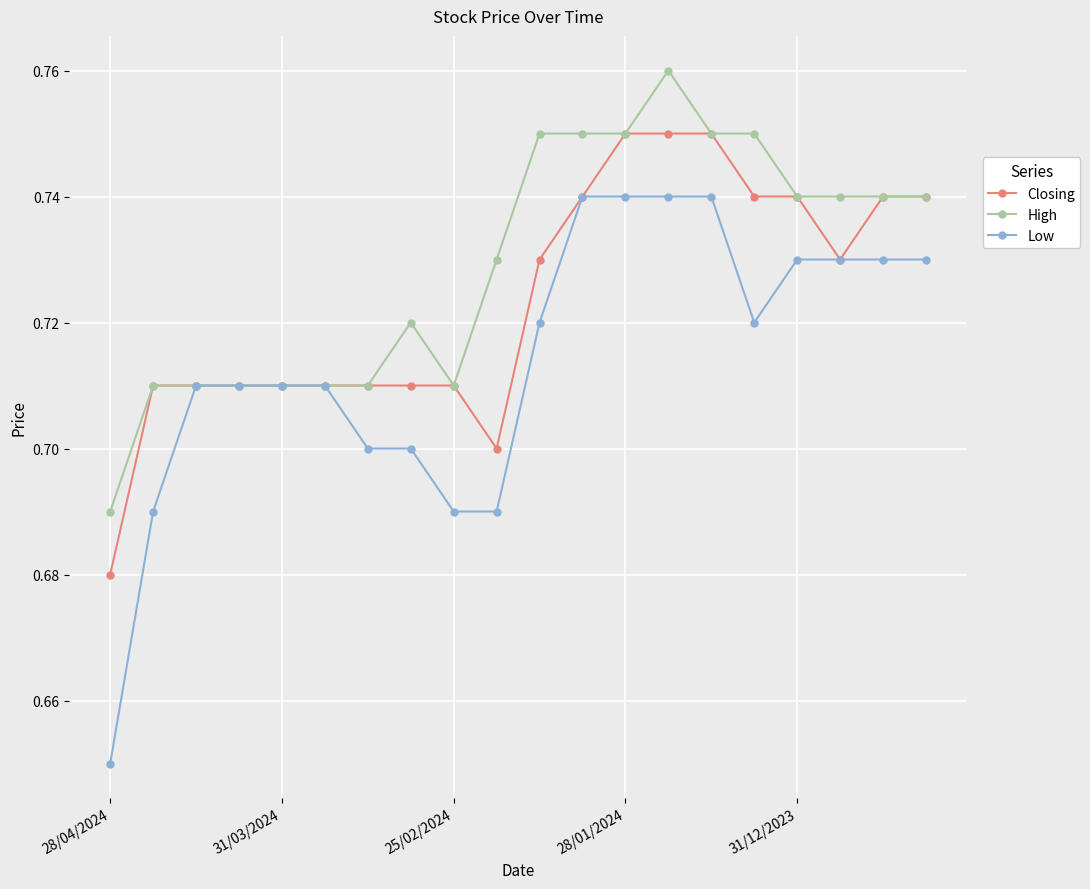

List the series in order of their overall mean, lowest first.

Low, Closing, High